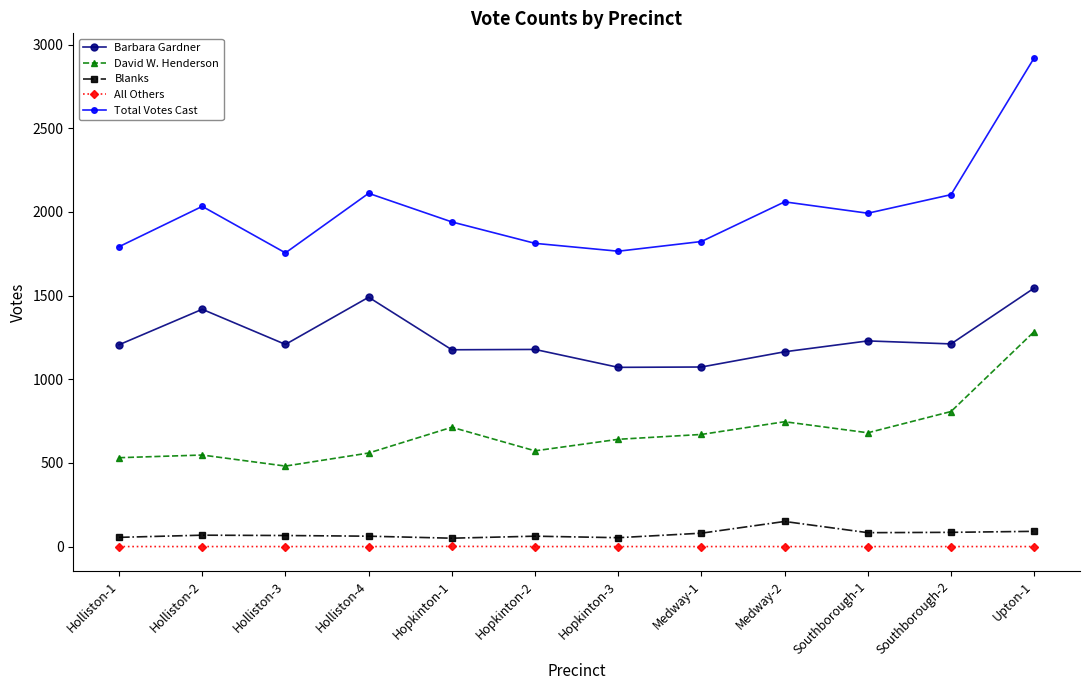

What is the label of the 8th point from the left?

Medway-1